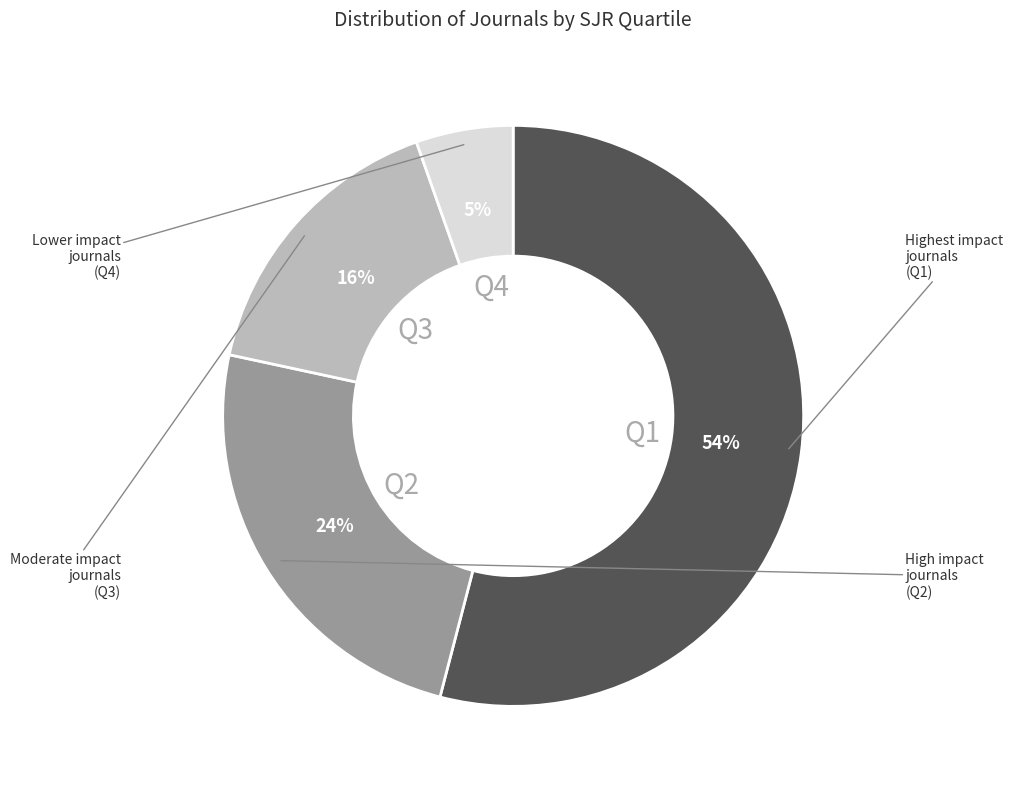

To the nearest percent, what is the average slice percentage?

25%